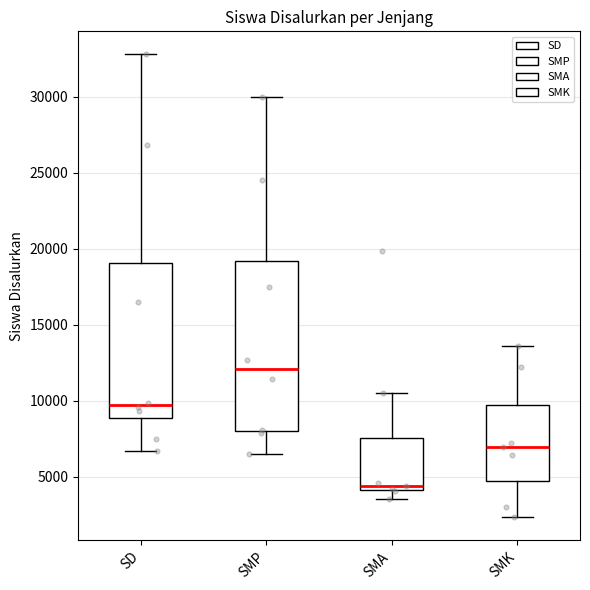

Comparing the boxes themselves (not the whiskers), which one is the tallest?

SMP